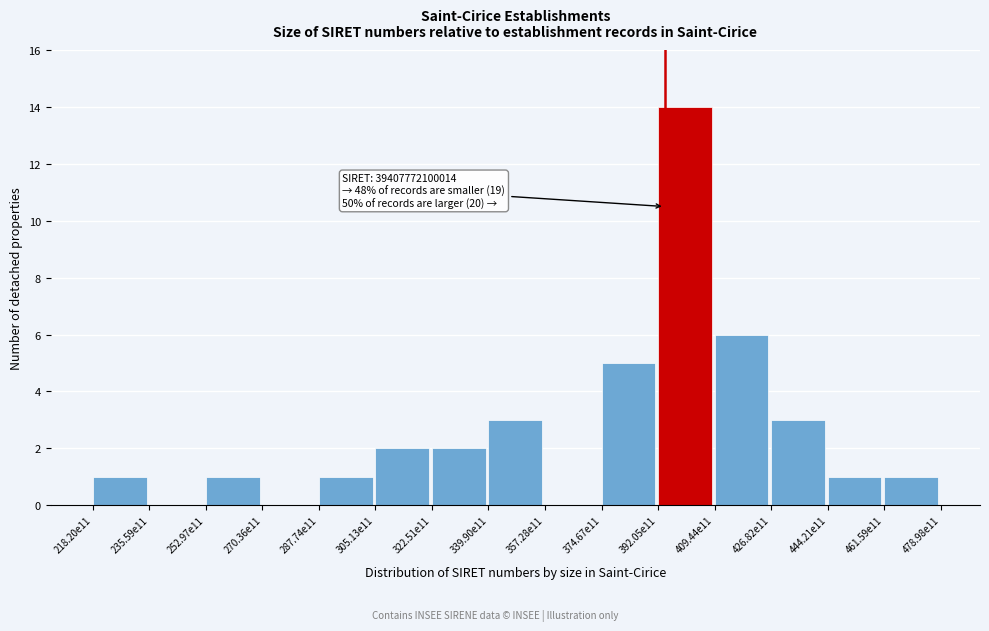

Reading left to right, transcribe all the data shown in this chart.

218.20e11=1	235.59e11=0	252.97e11=1	270.36e11=0	287.74e11=1	305.13e11=2	322.51e11=2	339.90e11=3	357.28e11=0	374.67e11=5	392.05e11=14	409.44e11=6	426.82e11=3	444.21e11=1	461.59e11=1